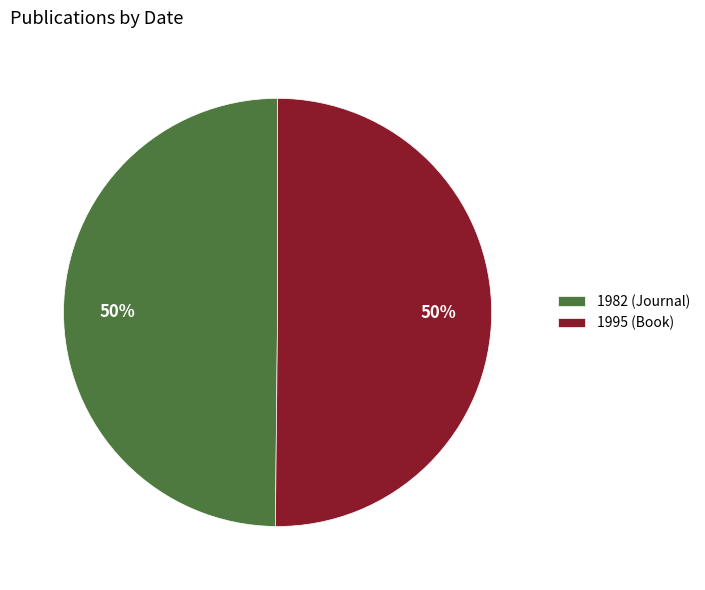

Do 1995 and 1982 together represent more than half of the pie?

Yes